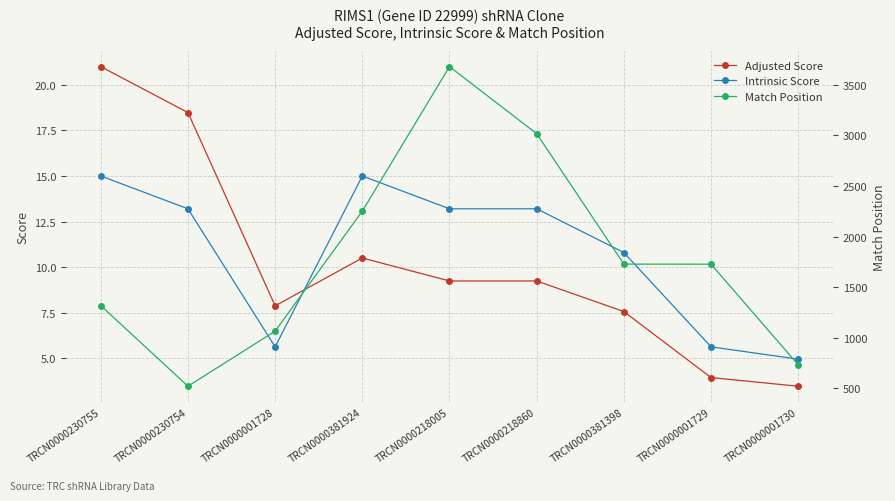

The value of Match Position at TRCN0000381398 is 1728.0. True or false?

True